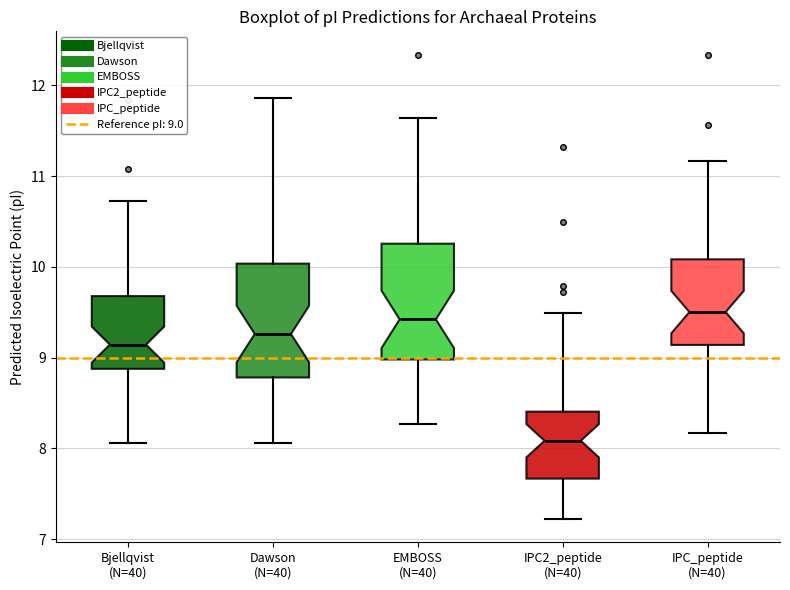

Where does the lower whisker of the box for Bjellqvist (N=40) end on the y-axis? The values are not printed on the chart, so give them approximately, as read against the axis.

8.1